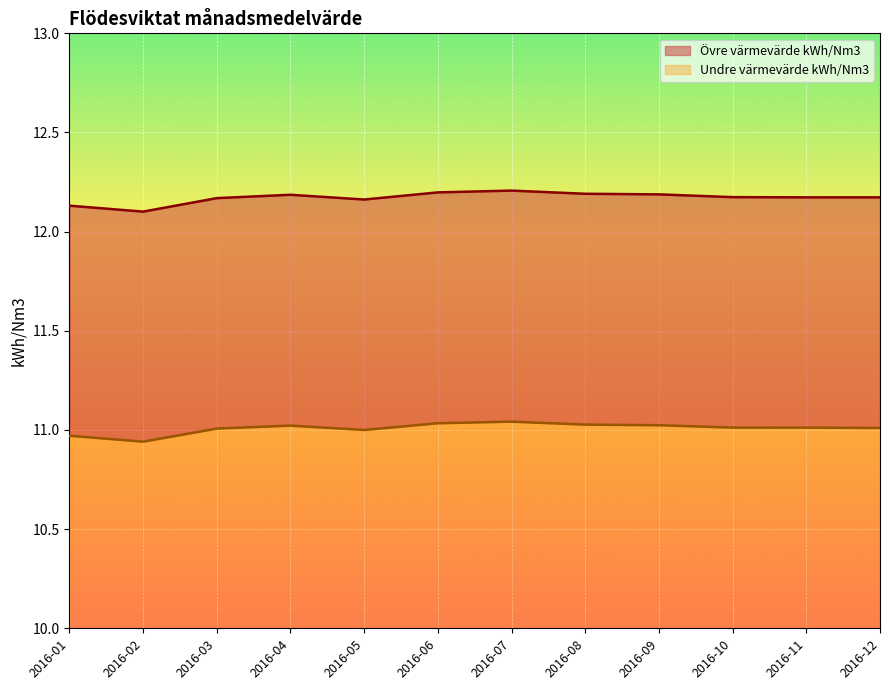

Which series has the largest range (max minus min)?

Övre värmevärde kWh/Nm3